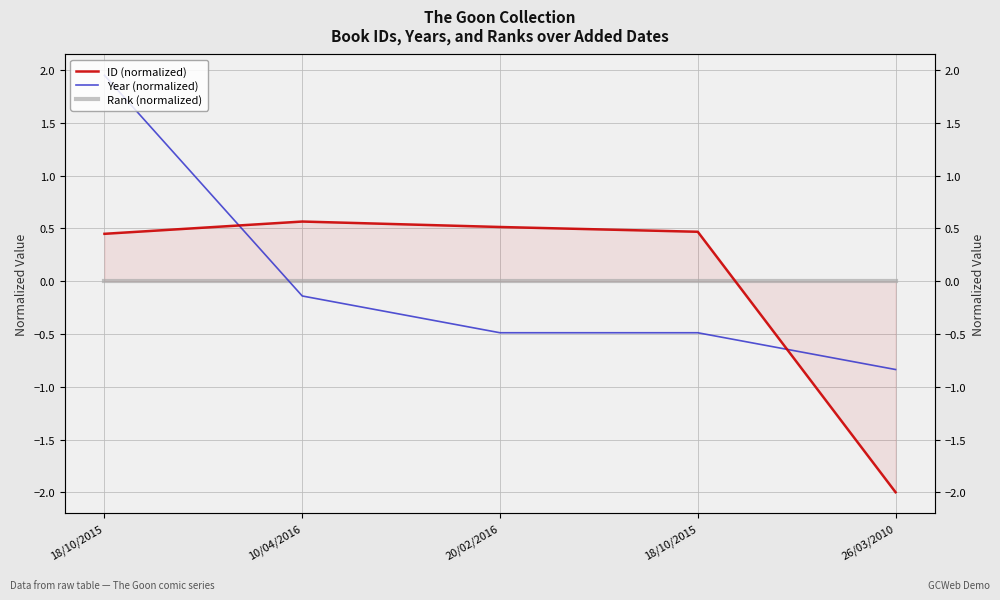

Is it true that Year (normalized) equals -0.2 at 10/04/2016?

False